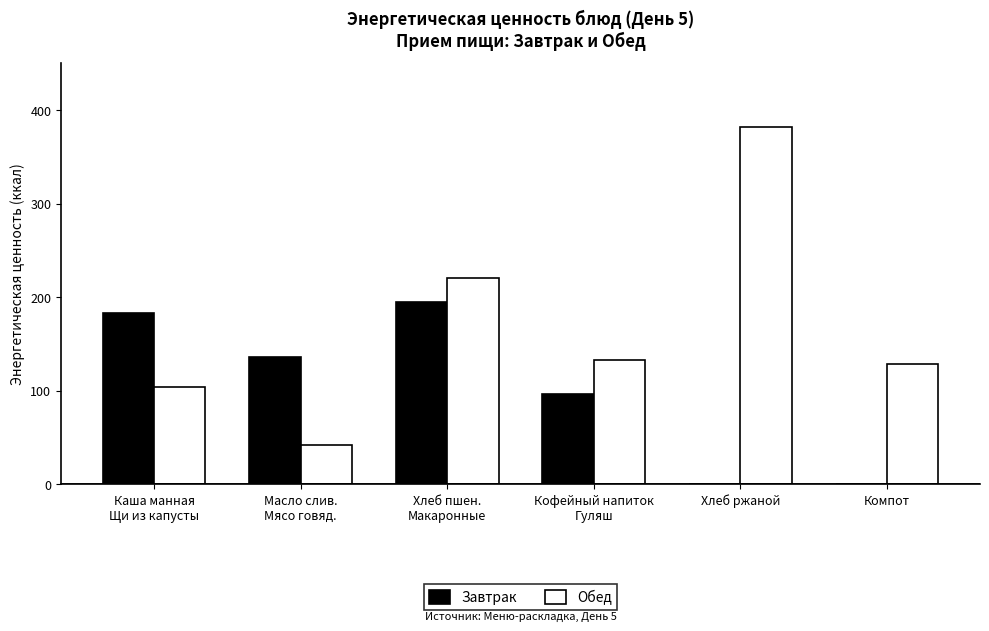

What is the sum of all Обед values?

1010.3